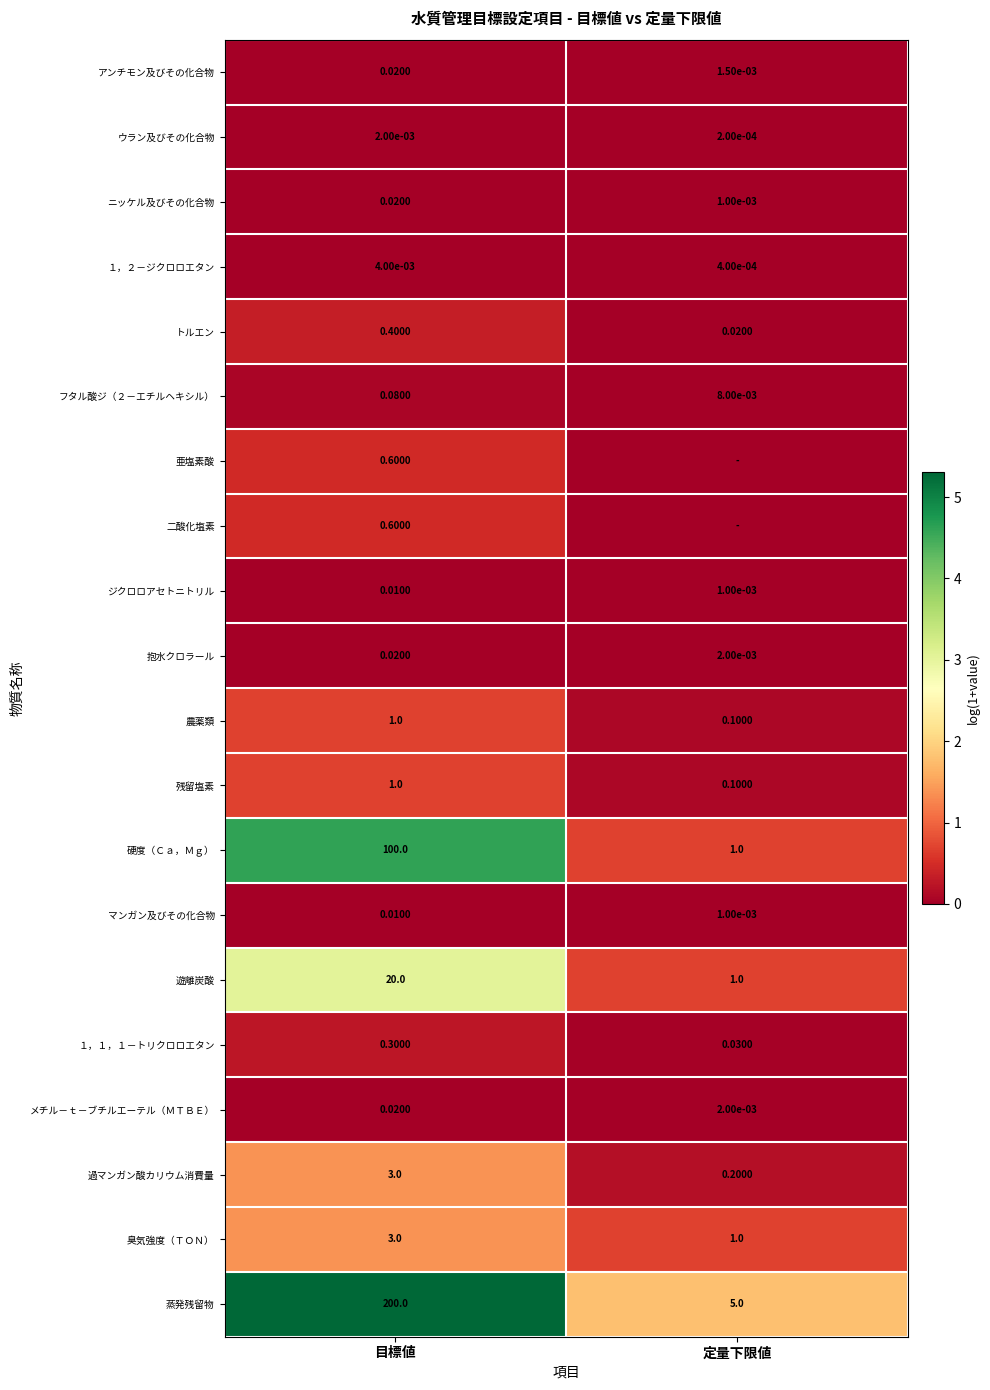

Which label corresponds to the largest value in the chart?

目標値